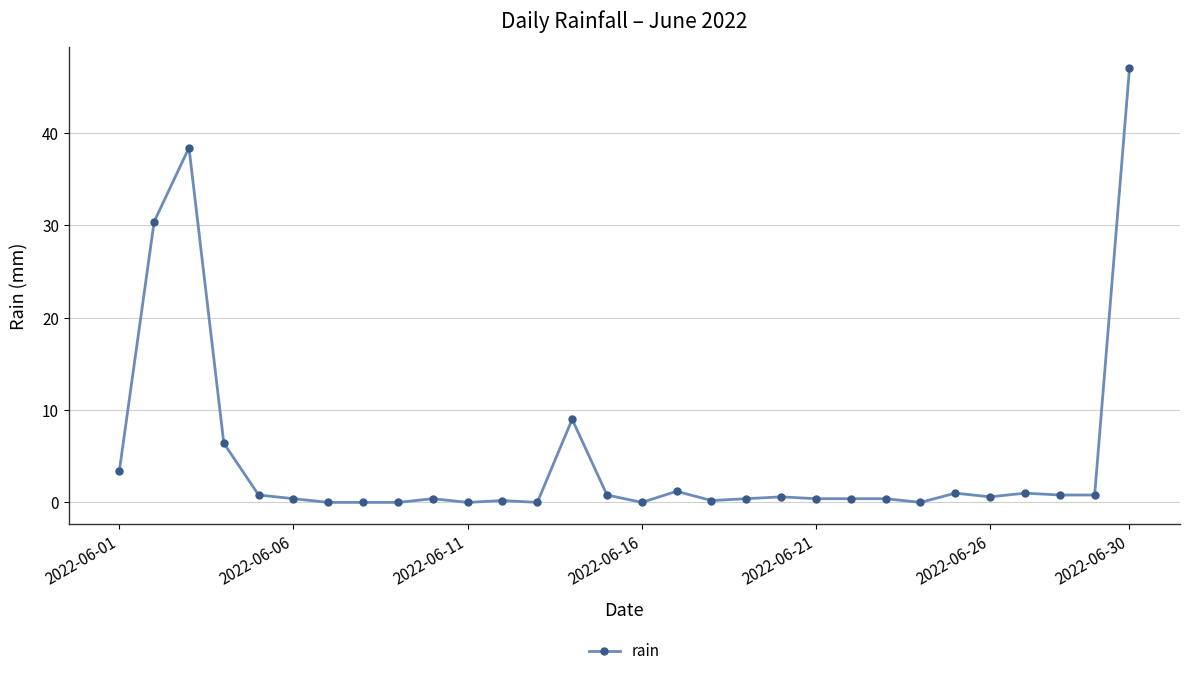

What is the greatest value displayed?

47.0